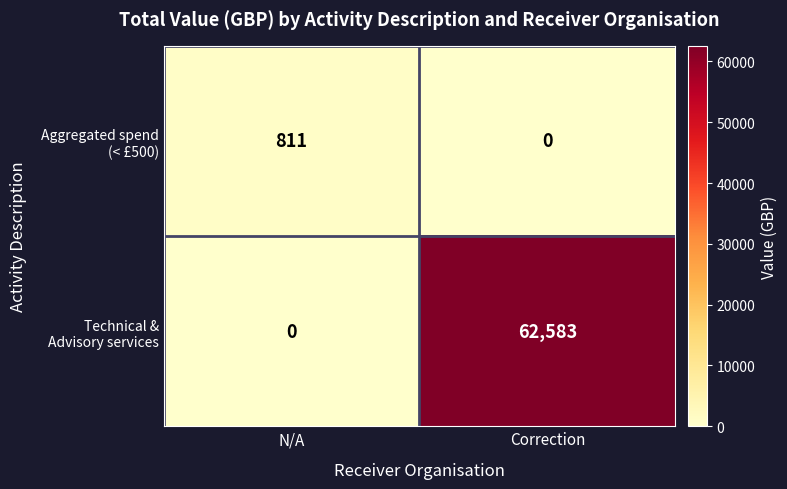

At which category is the sum across all series the highest?

Correction